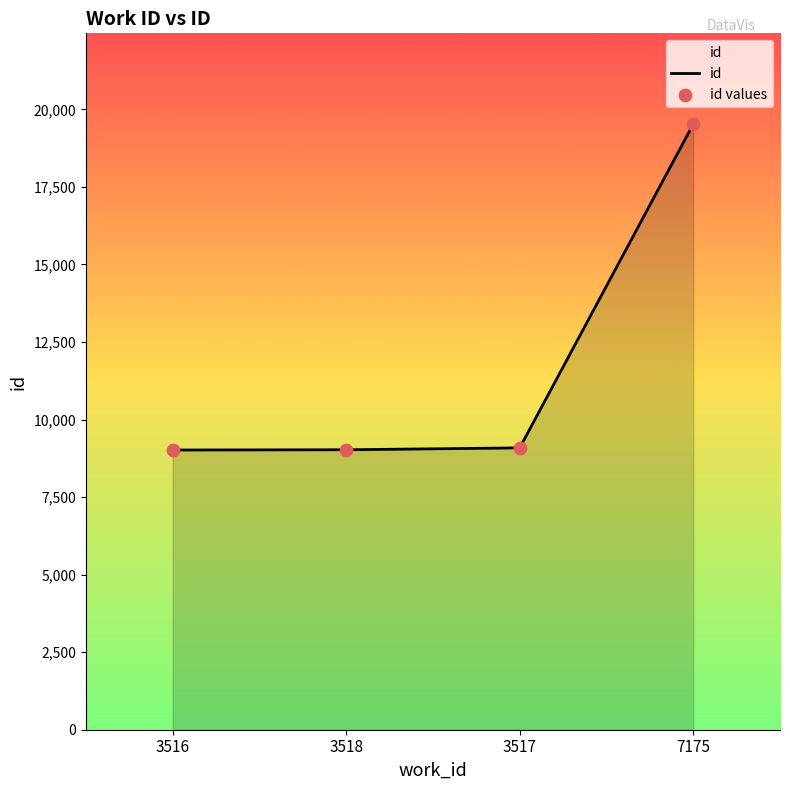

What is the sum of the values at 3518 and 3517?

18113